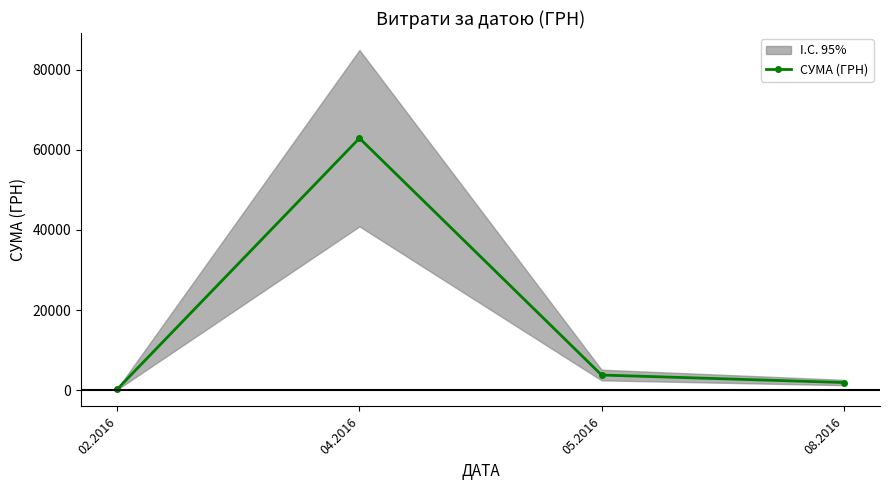

What is the smallest value displayed?

271.4